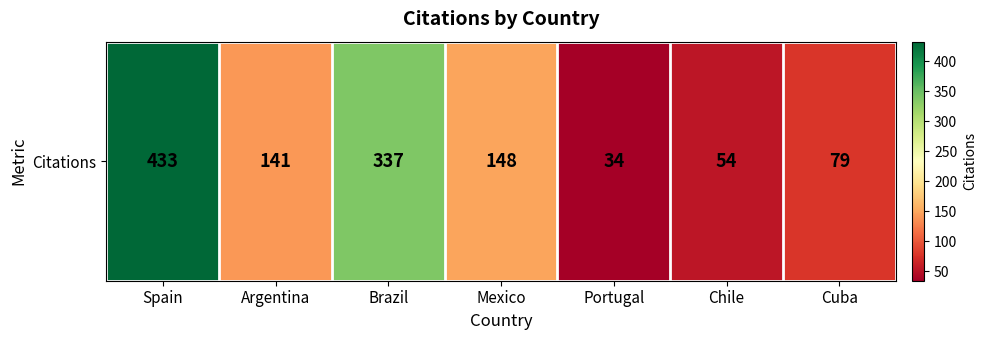

What is the approximate value at Chile, to the nearest 10?

50